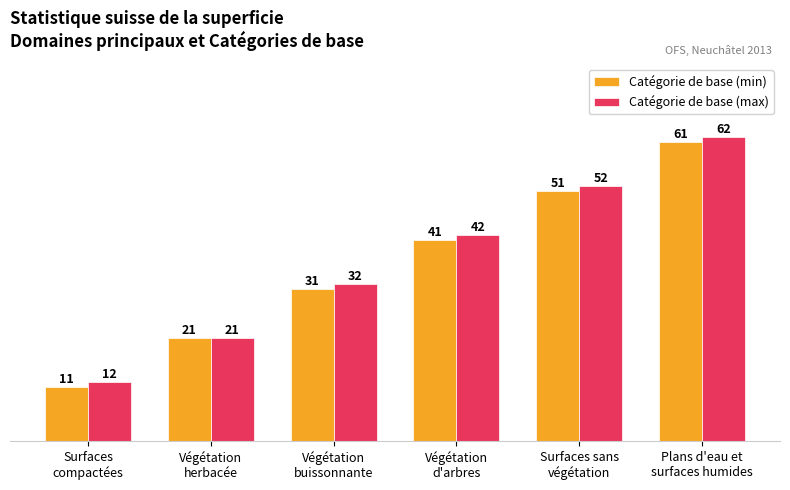

How many bars are there in each group?

2